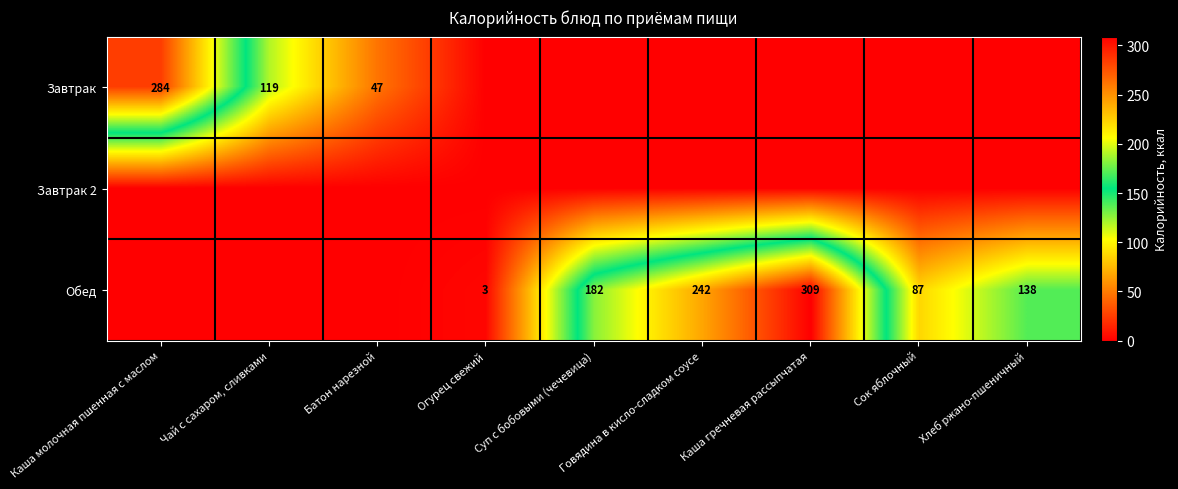

What is the sum of the Обед values at Огурец свежий and Сок яблочный?

90